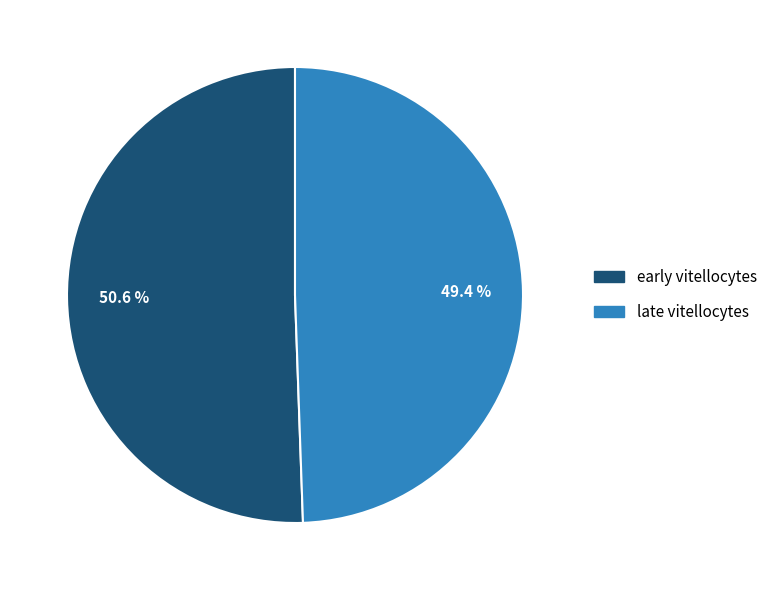

Which category has the biggest portion of the pie?

early vitellocytes